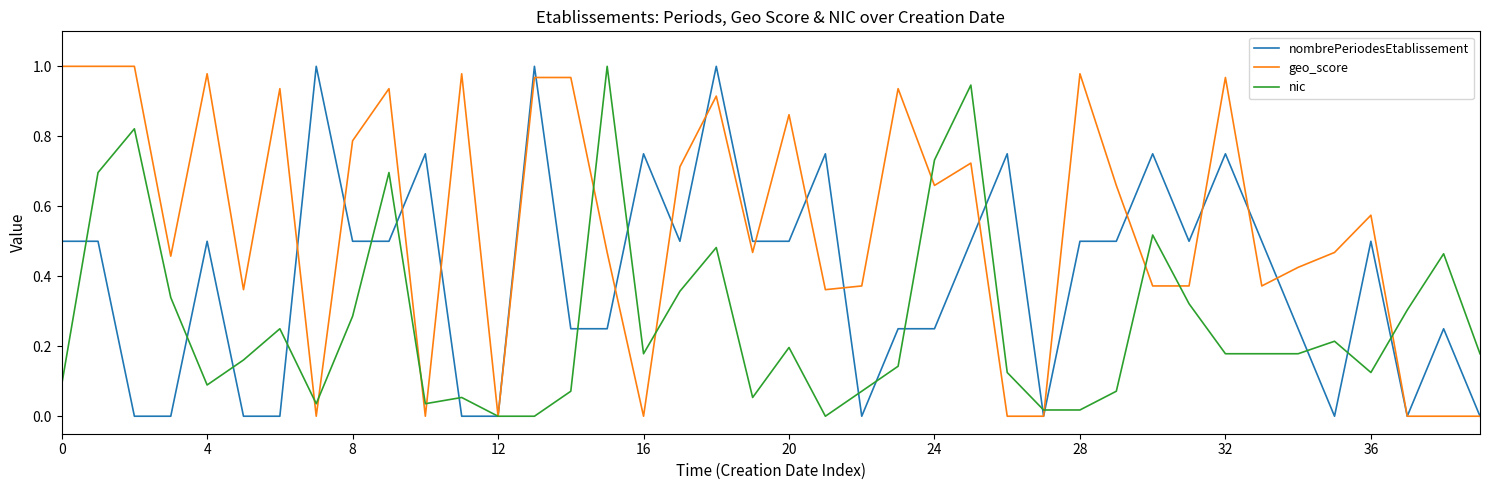

Which series has the largest total across all categories?

geo_score